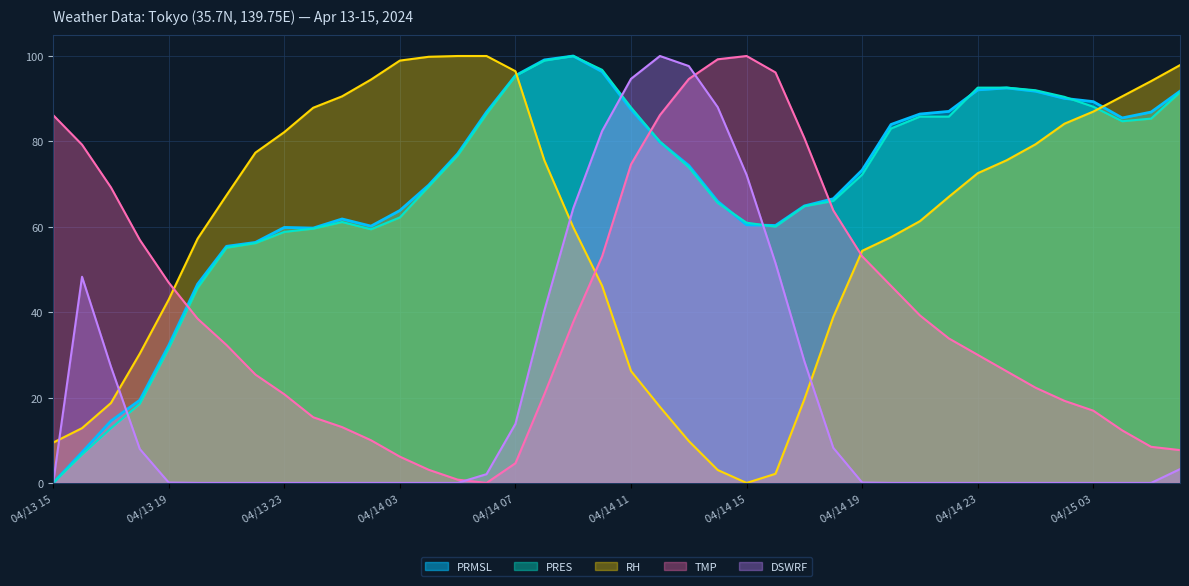

How many data points in TMP are above 33?

20